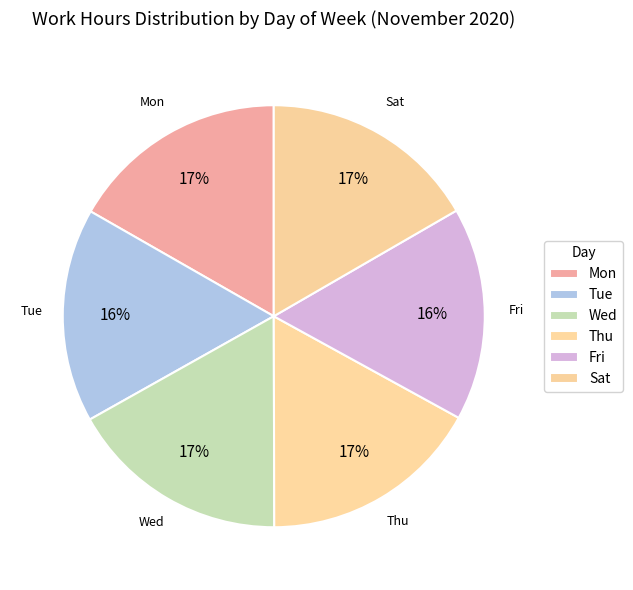

The Mon slice represents 17% of the pie. True or false?

True